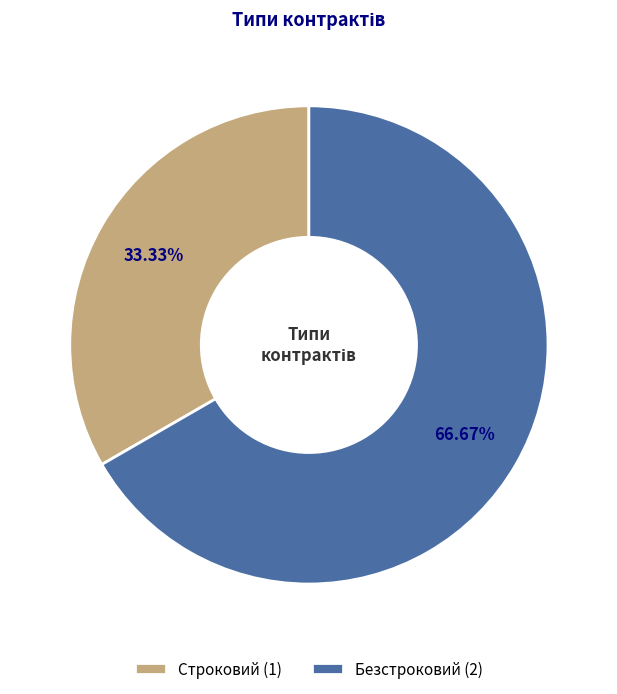

To the nearest percent, what is the average slice percentage?

50%